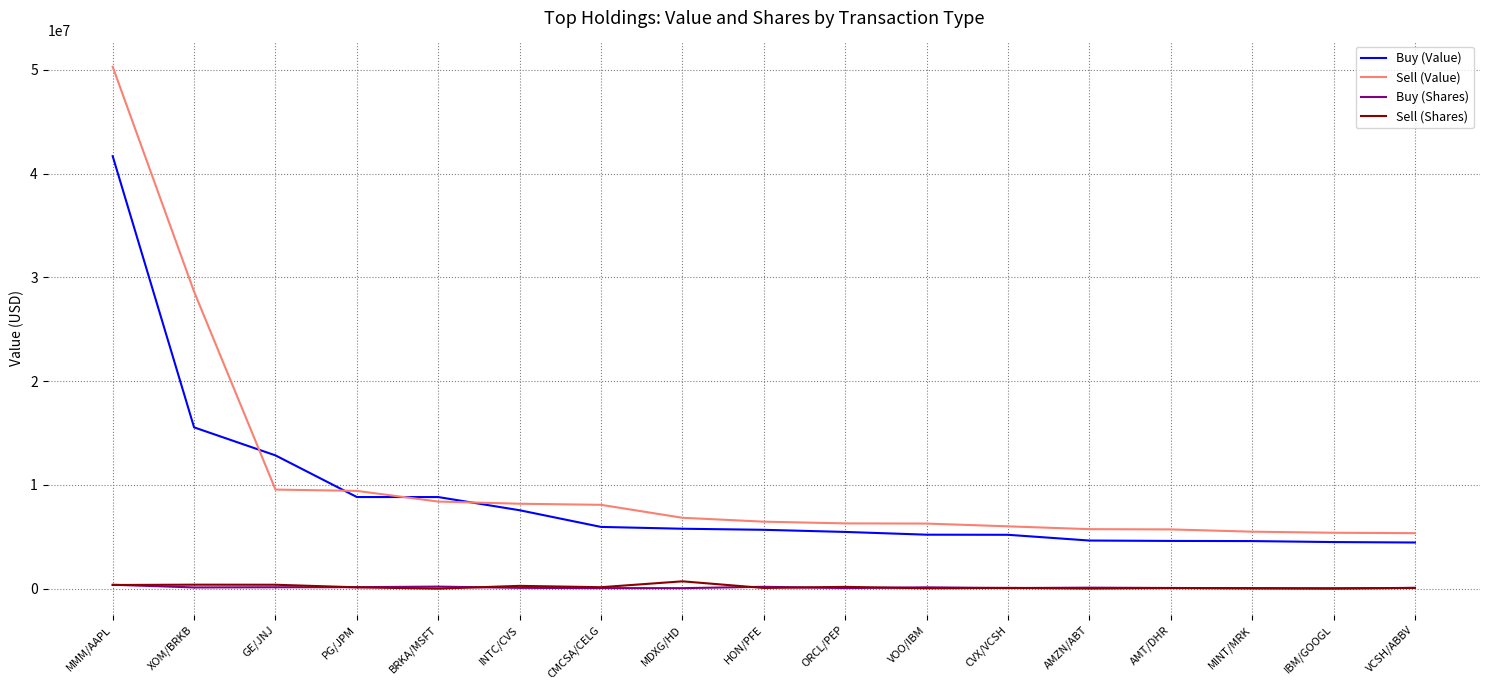

At which category is the sum across all series the highest?

MMM/AAPL